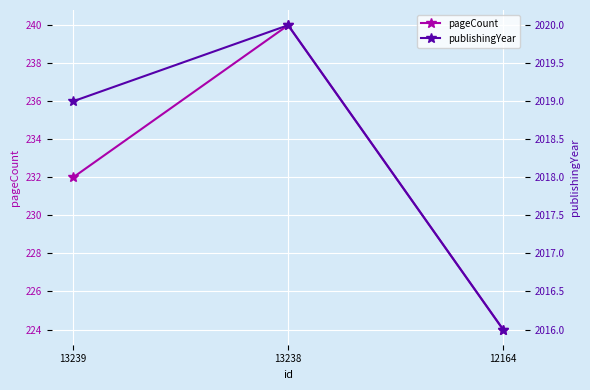

Rank the categories by publishingYear value from highest to lowest.

13238, 13239, 12164